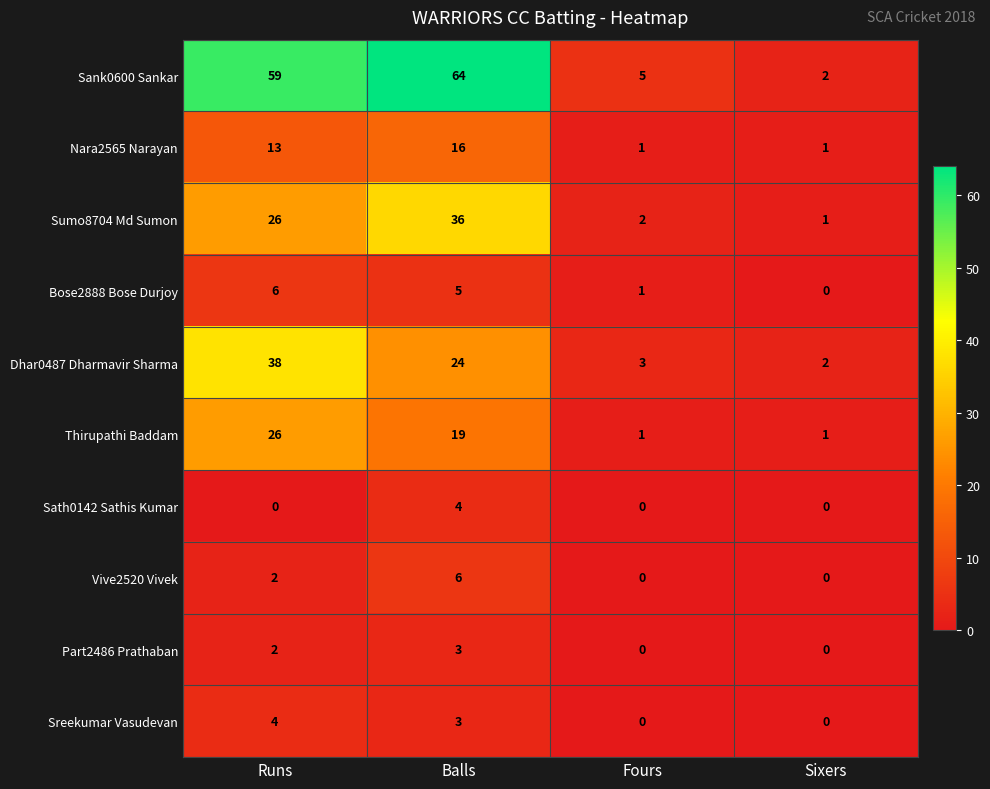

True or false: Nara2565 Narayan has a value of 16 at Balls.

True